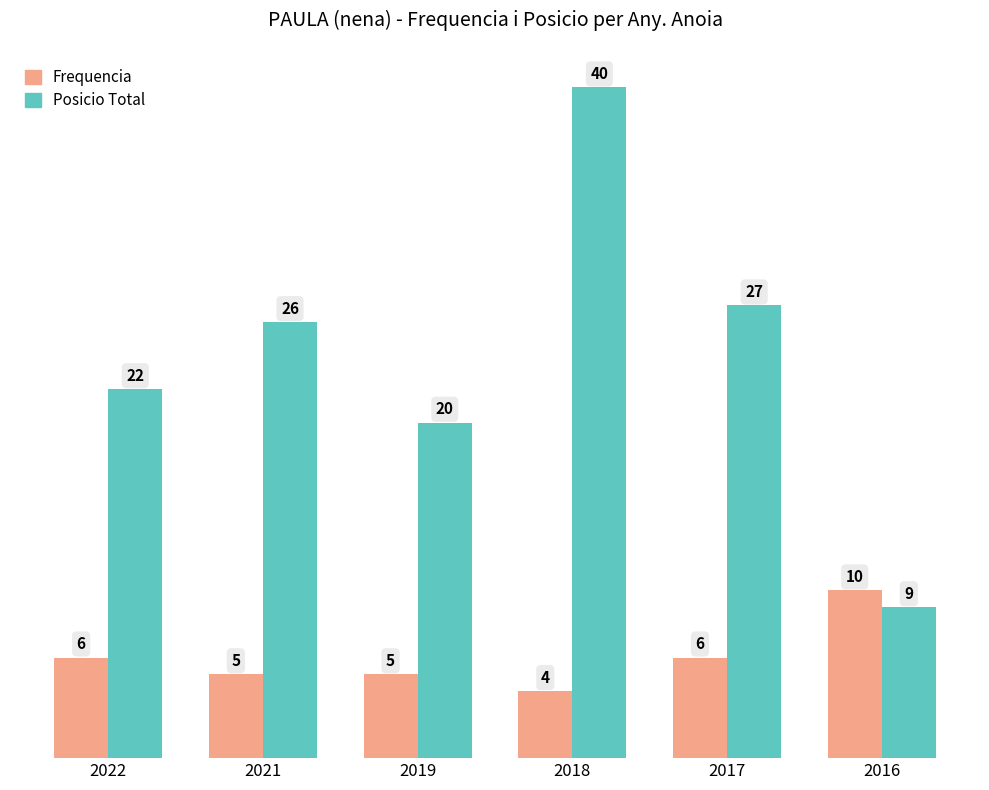

What is the value of the Posicio Total bar at the 3rd from the left?

20